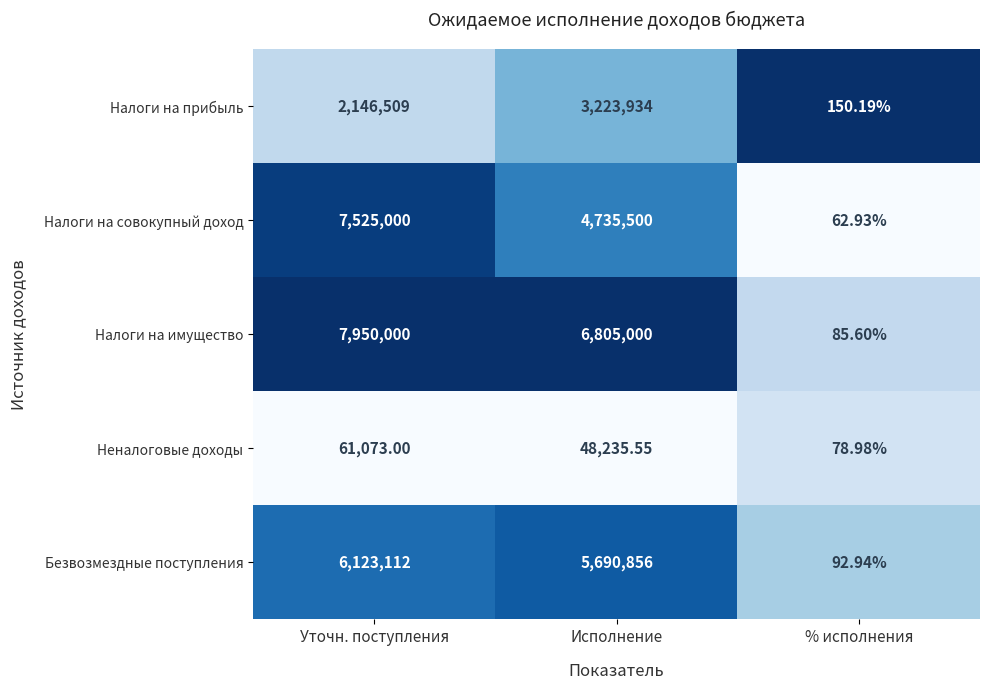

Which category has the lowest value across all series?

% исполнения